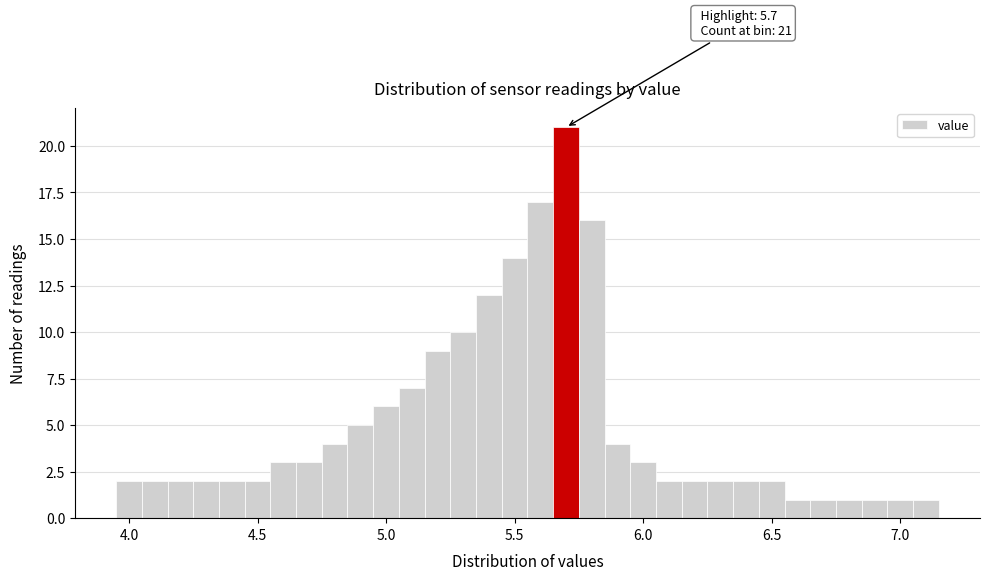

Read against the x-axis, roughly where is the centre of the tallest bar?

5.70